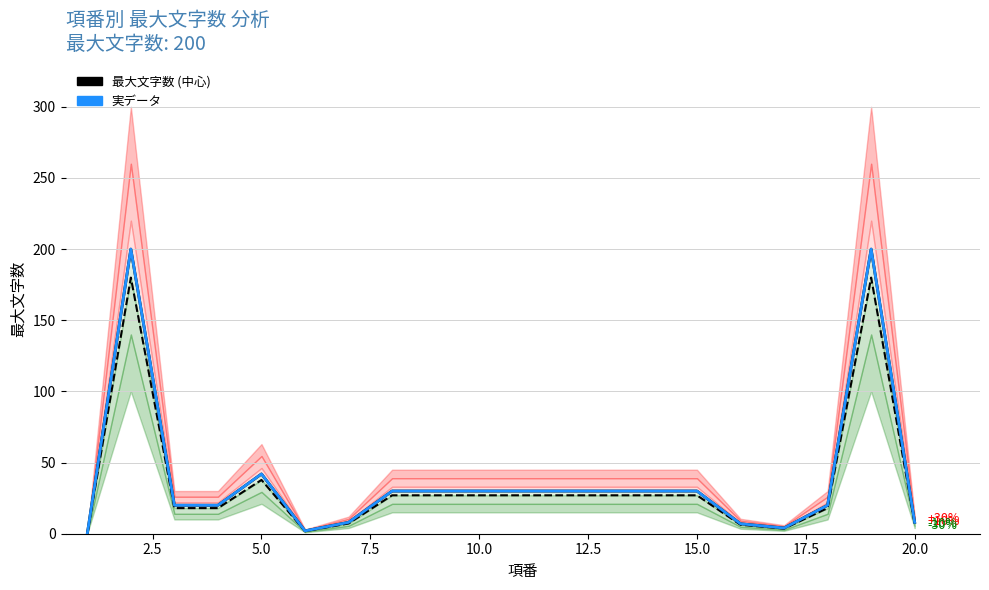

Is this an area chart (filled region under the line)?

No